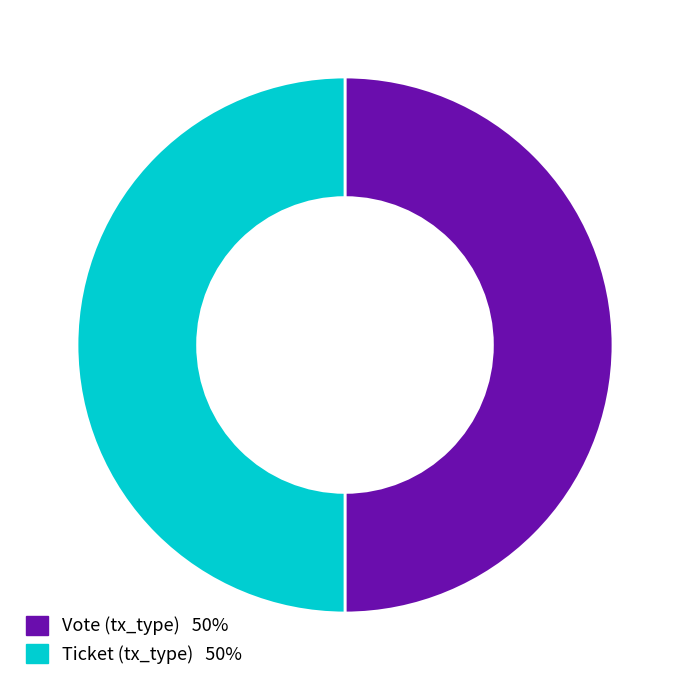

The Ticket slice represents 50% of the pie. True or false?

True